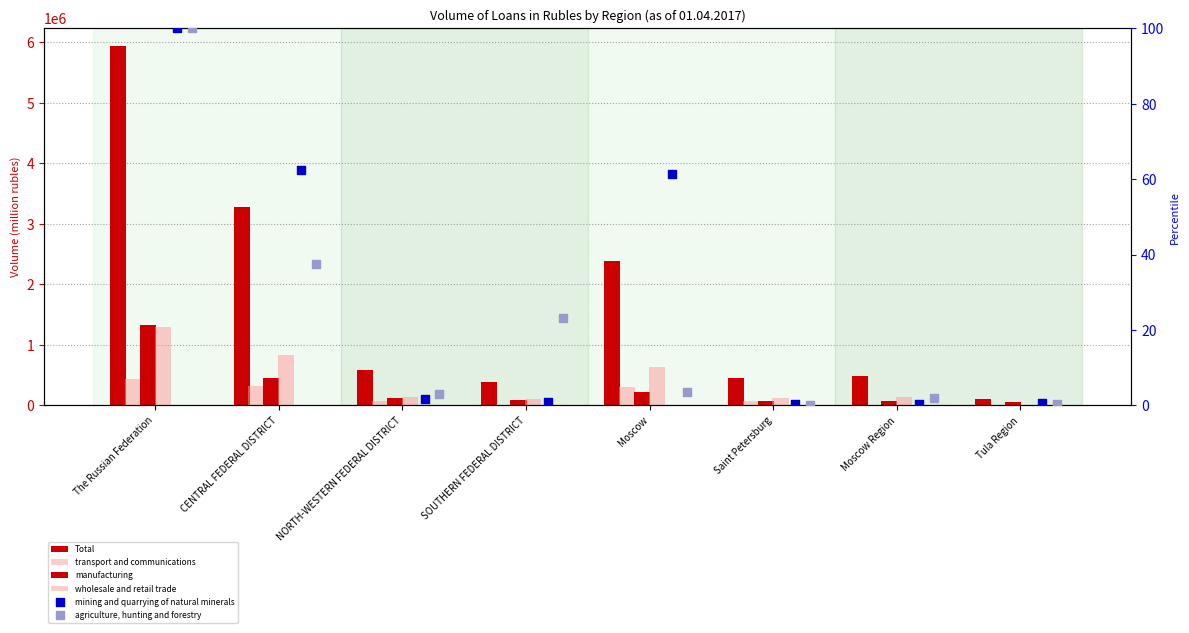

Which series contains the highest Y value?

Total